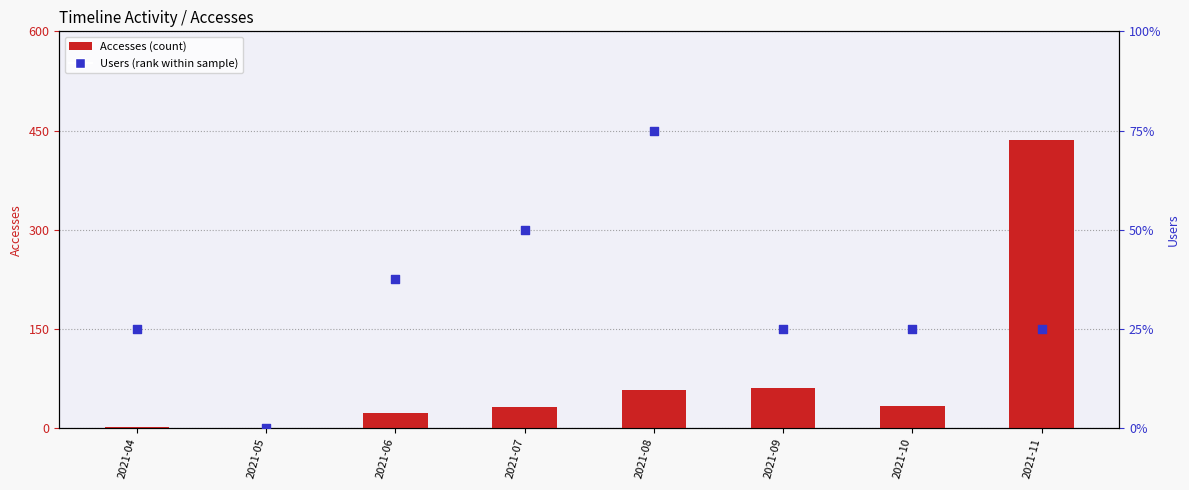

Which series has the largest total across all categories?

Accesses (count)